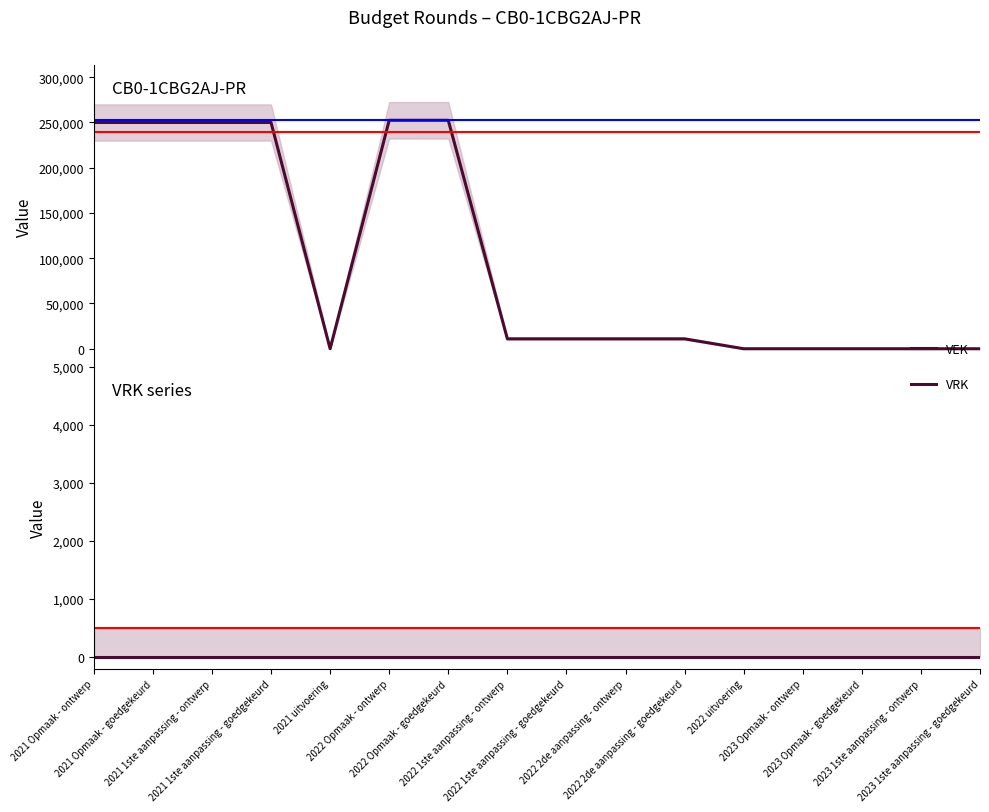

Does the chart have visible grid lines?

No